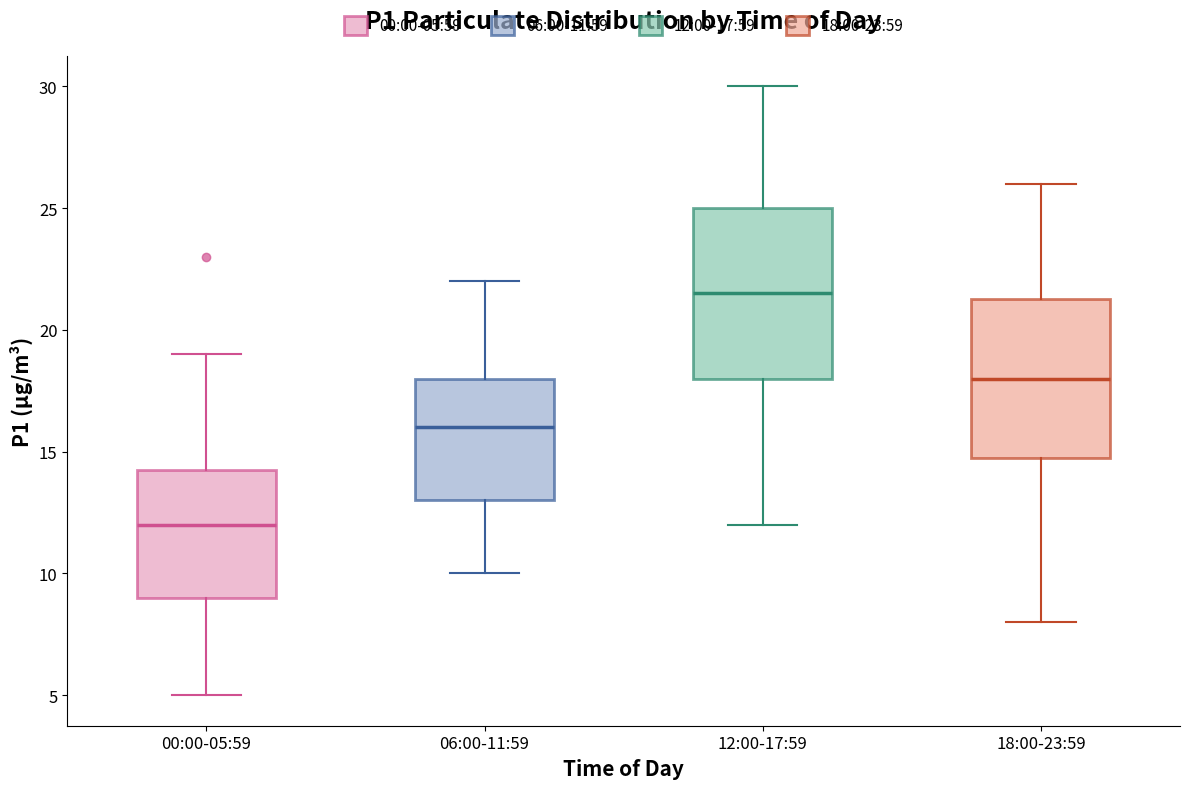

Which box's median line is the lowest?

00:00-05:59